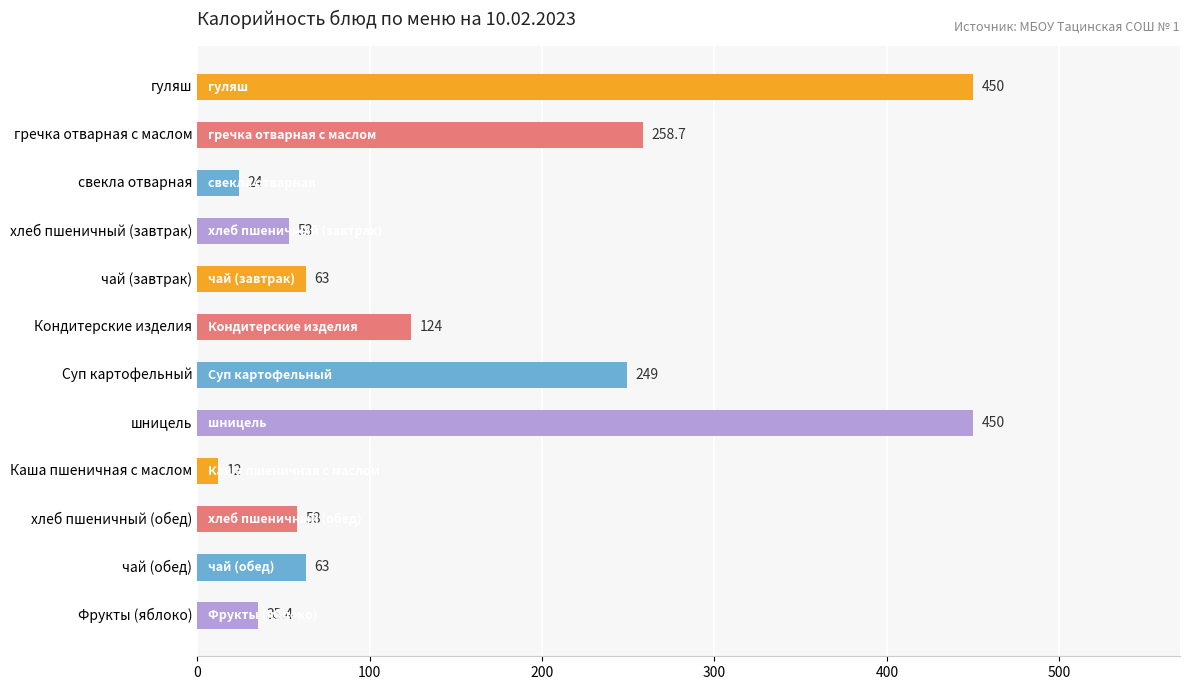

What is the difference between the maximum and minimum values?

438.0